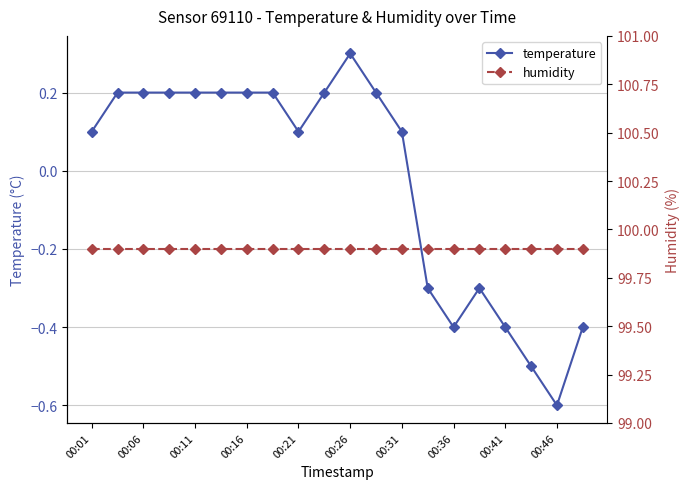

At which category does the chart reach its peak across all series?

00:01